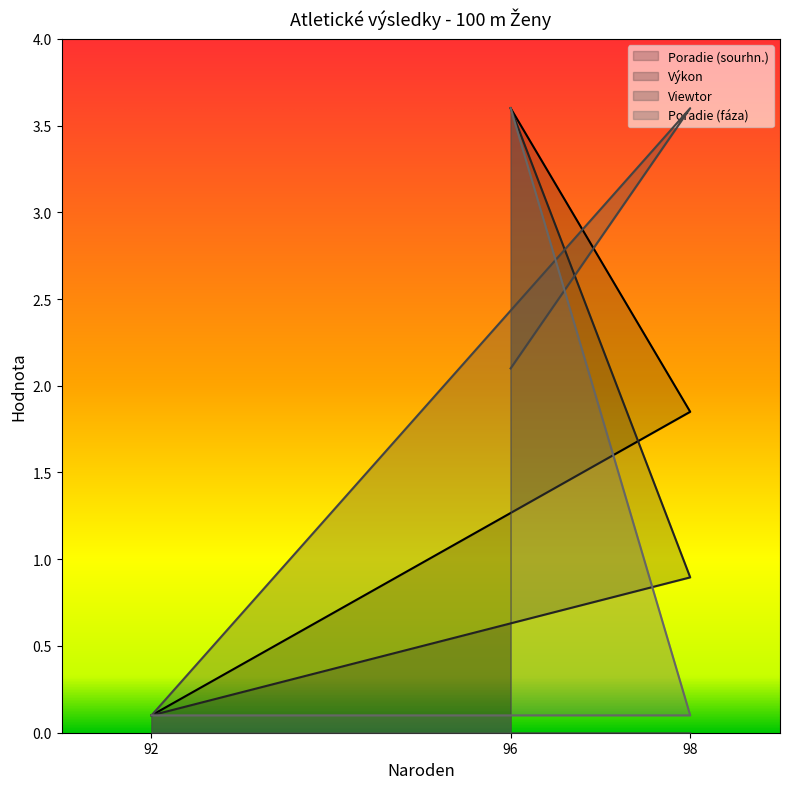

Does the chart have visible grid lines?

No